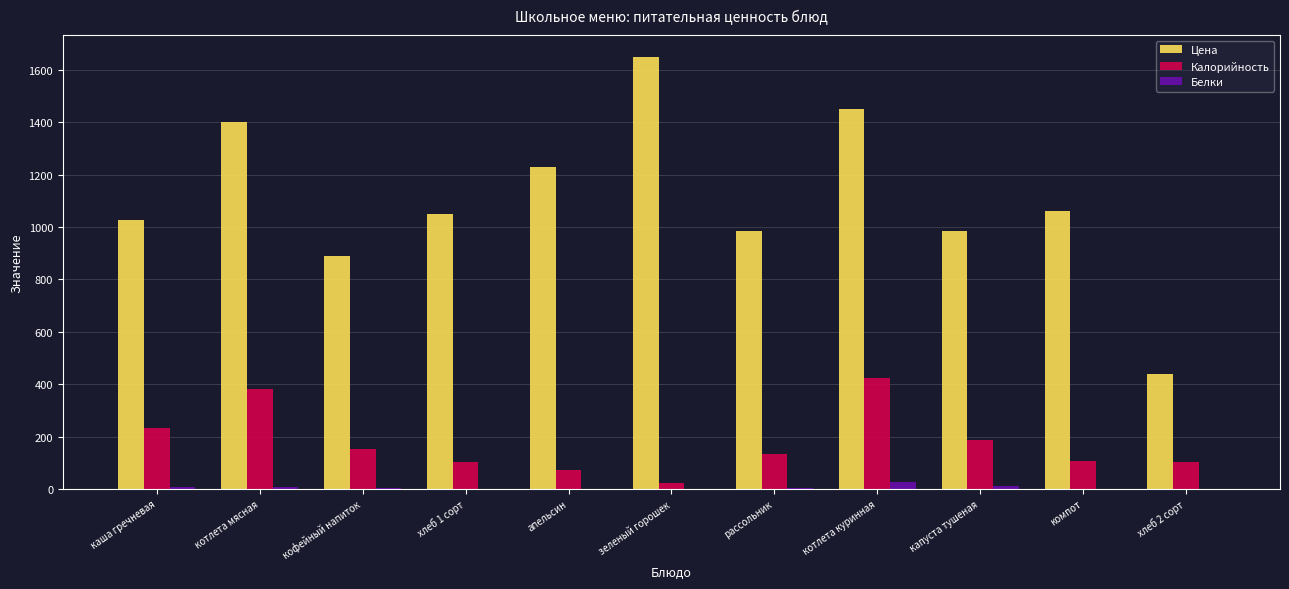

Is it true that Калорийность equals 151.8 at кофейный напиток?

True